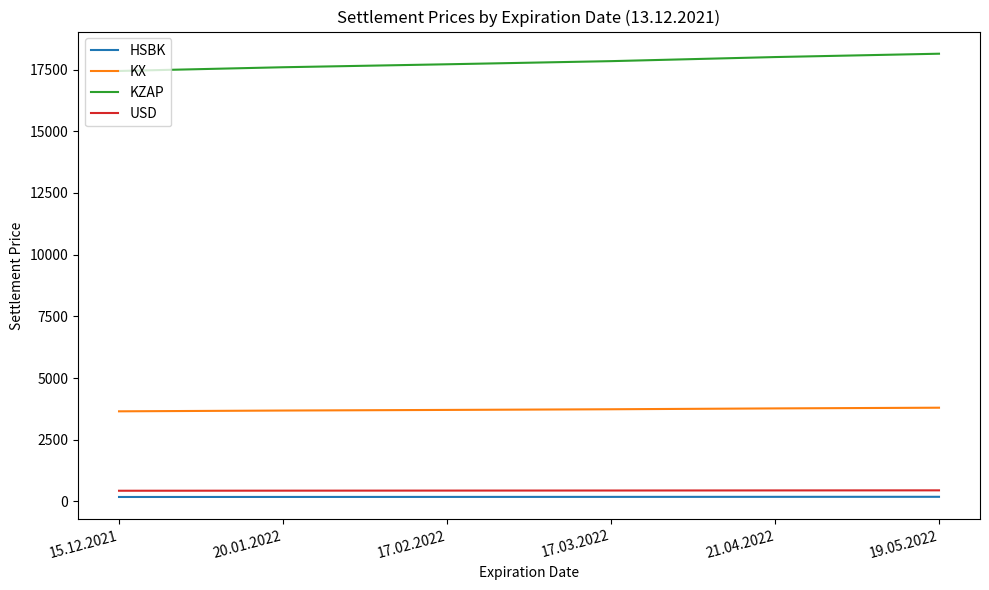

Which series has the largest total across all categories?

KZAP